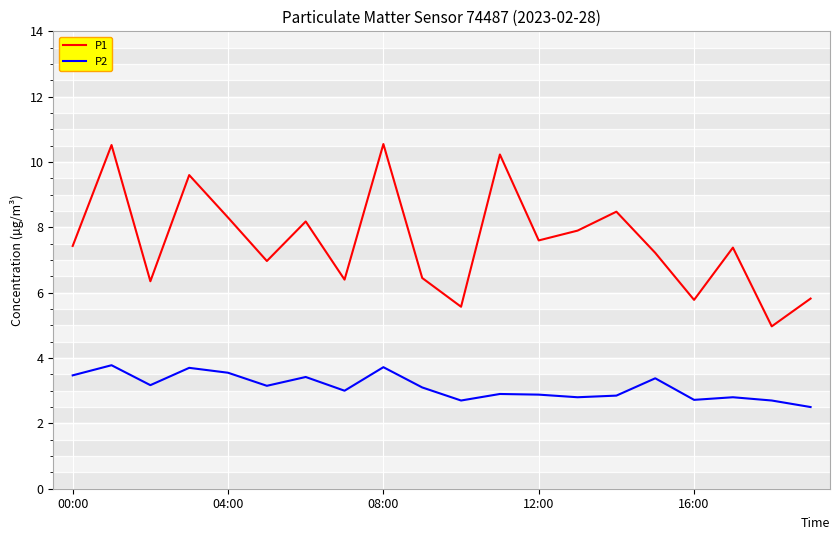

What is the difference between the maximum and minimum values in the P2 series?

1.3